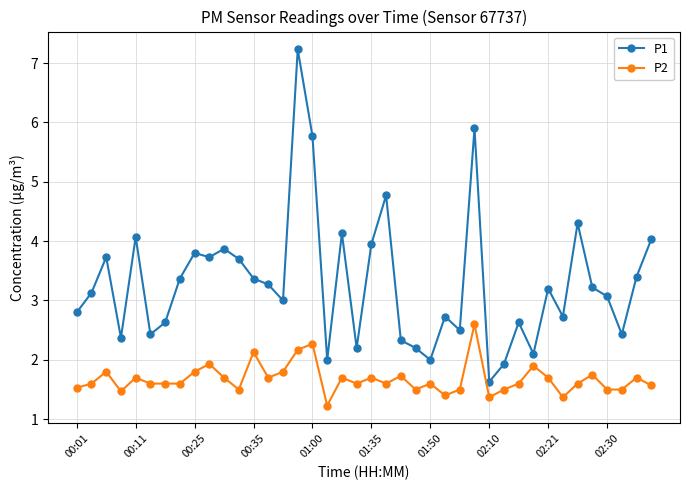

What is the minimum value for P1?

1.6